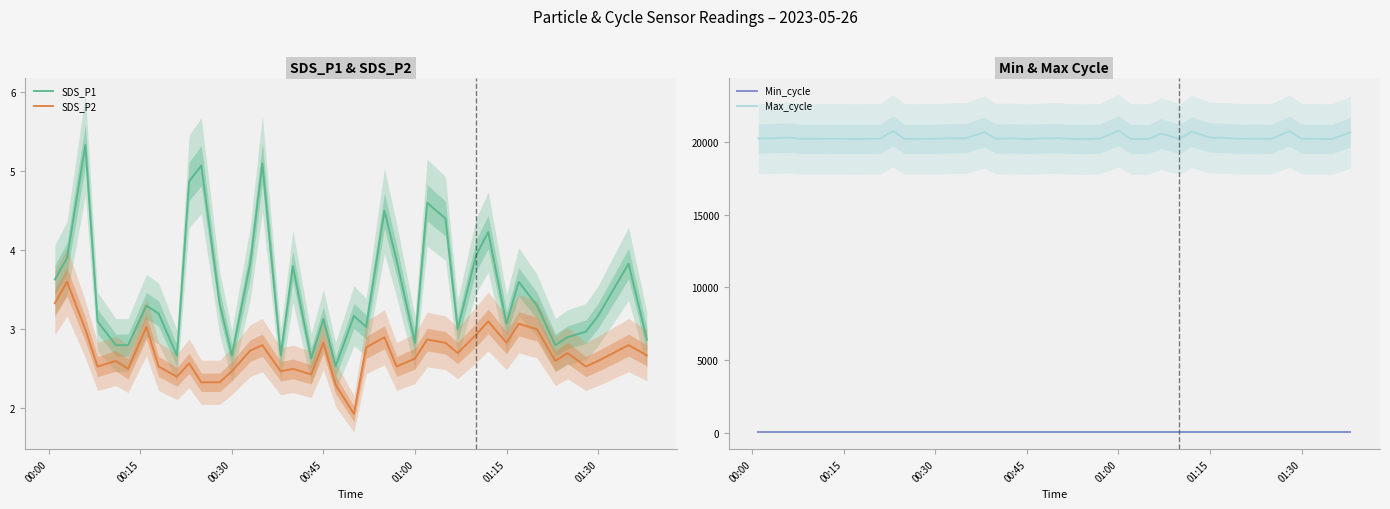

How many interior local valleys does the SDS_P2 series have?

11